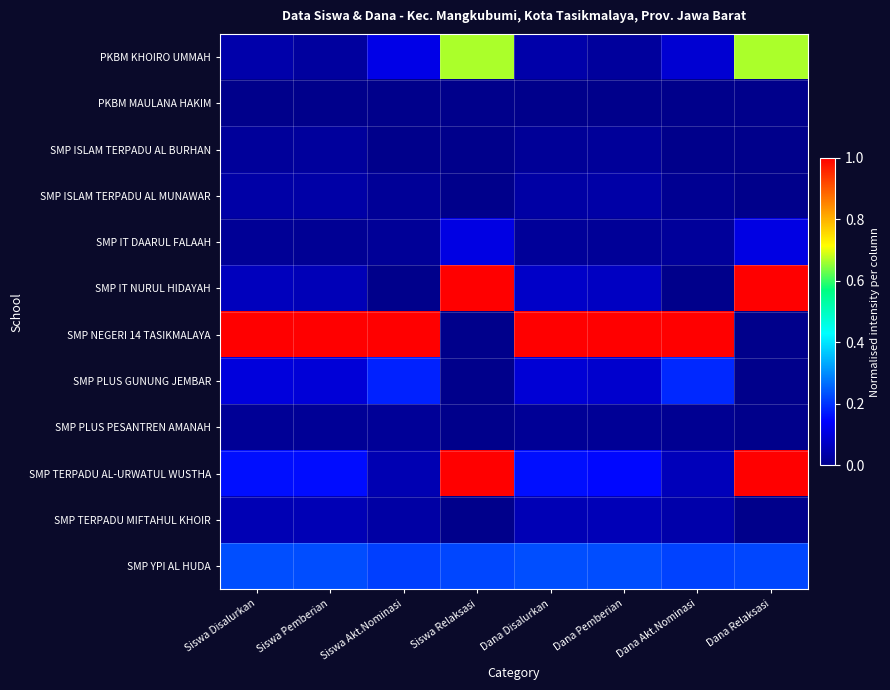

How many series are shown in this chart?

12